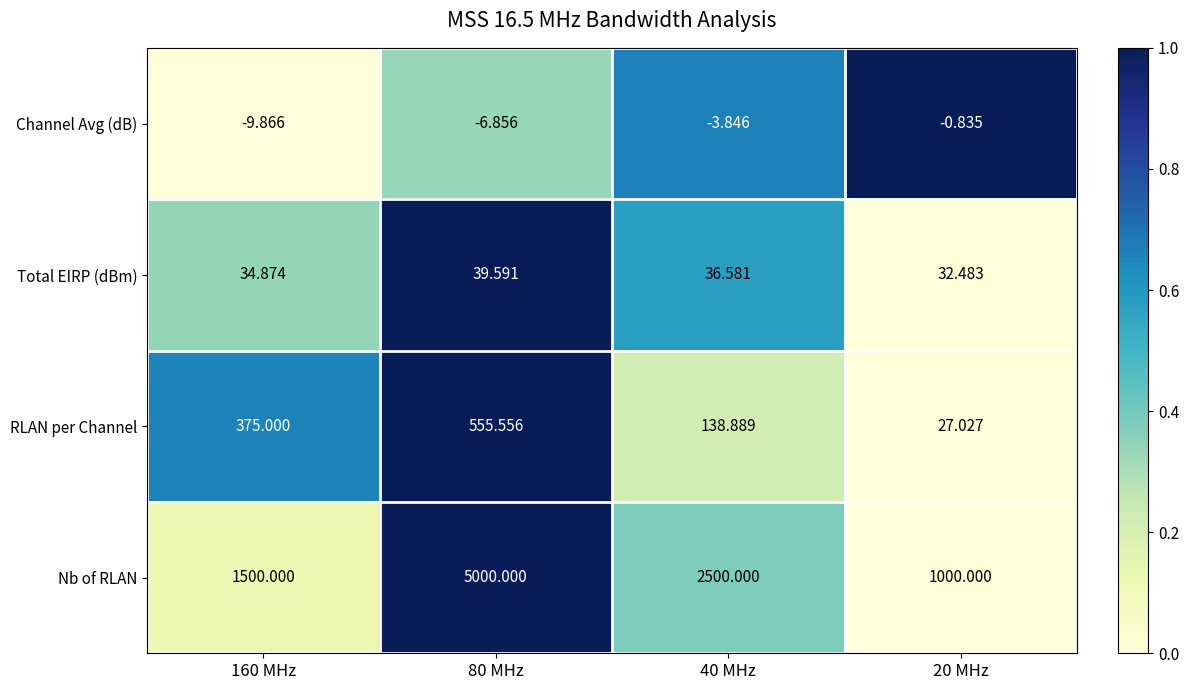

Which series has the largest total across all categories?

Nb of RLAN